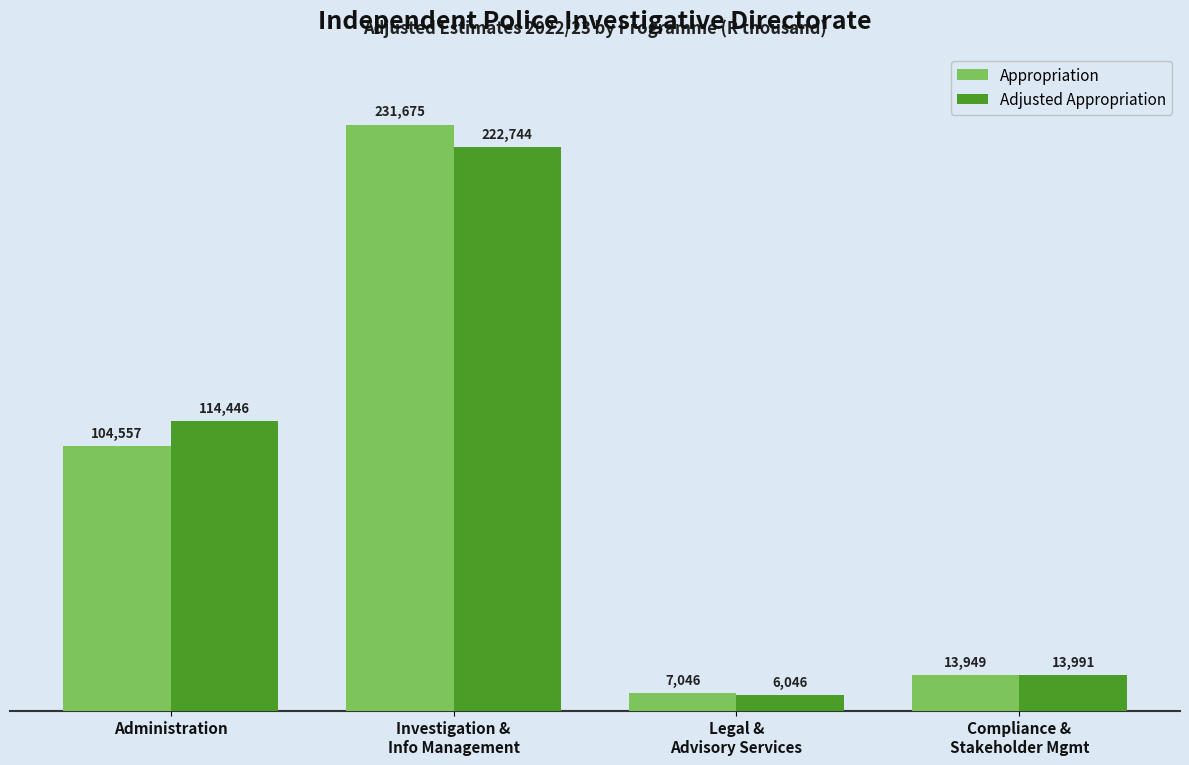

How many data points in Appropriation are less than 104557?

2